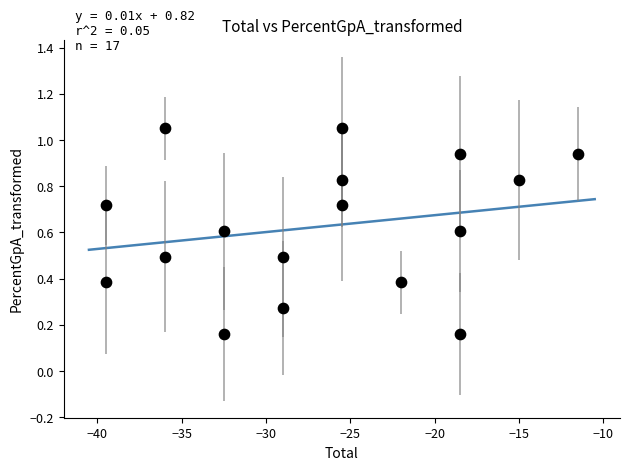

What is the range of X values (max minus min)?

28.0